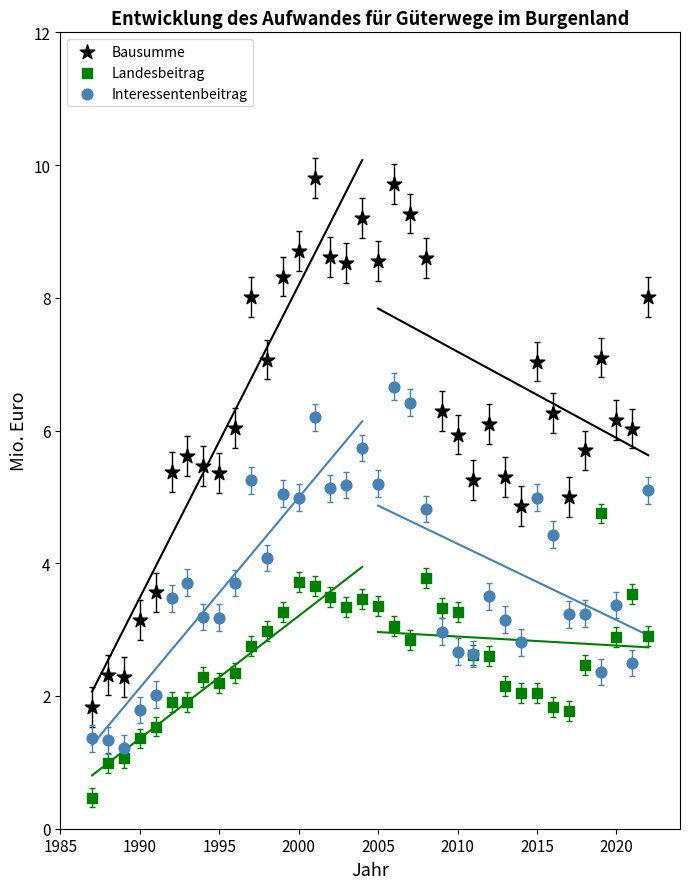

Which series reaches the minimum Y coordinate?

Landesbeitrag